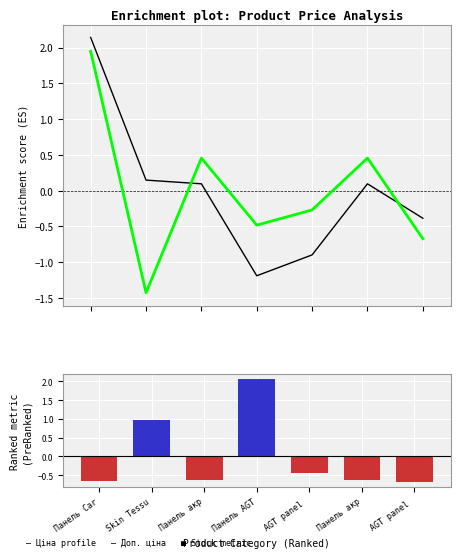

What is the difference between the highest and lowest values at Панель AGT?

3.2